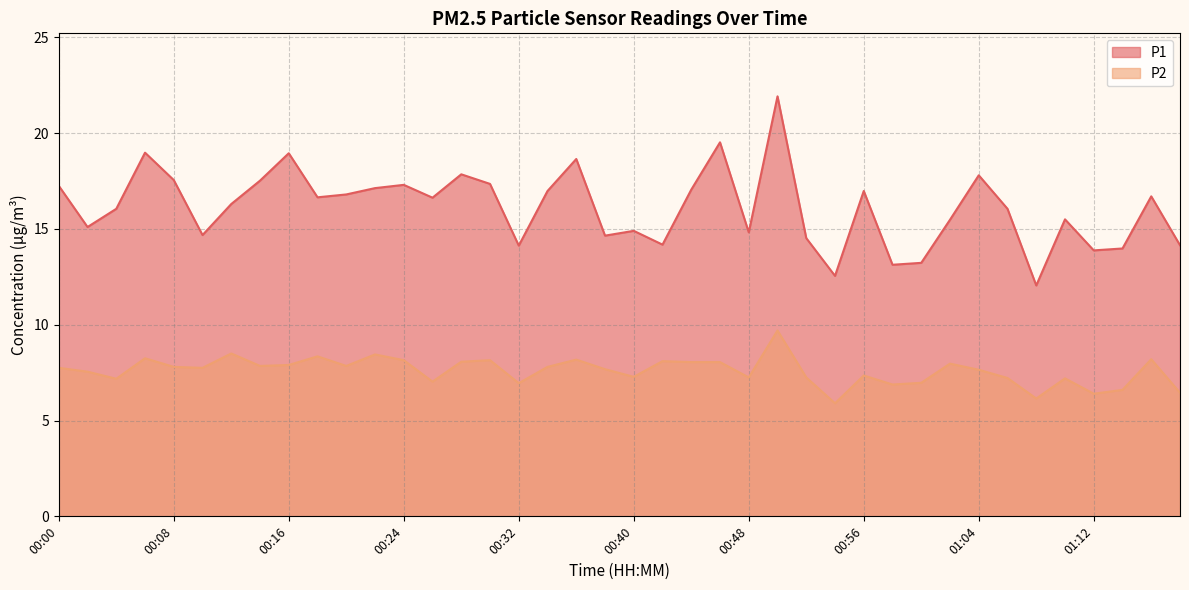

True or false: P1 has more than 2 interior local peaks.

True